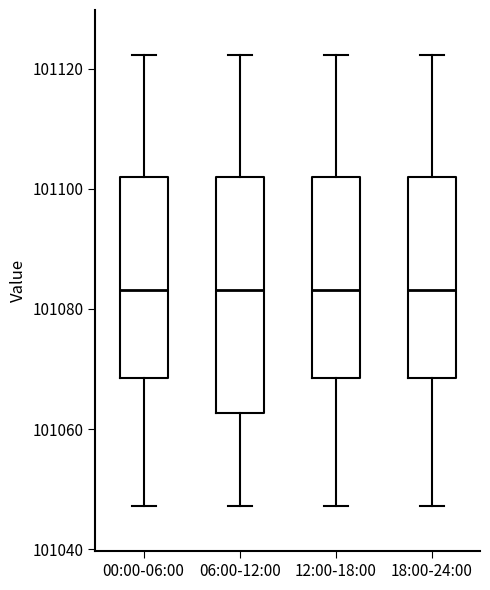

Which box is the tallest, from its lower edge to its upper edge?

06:00-12:00